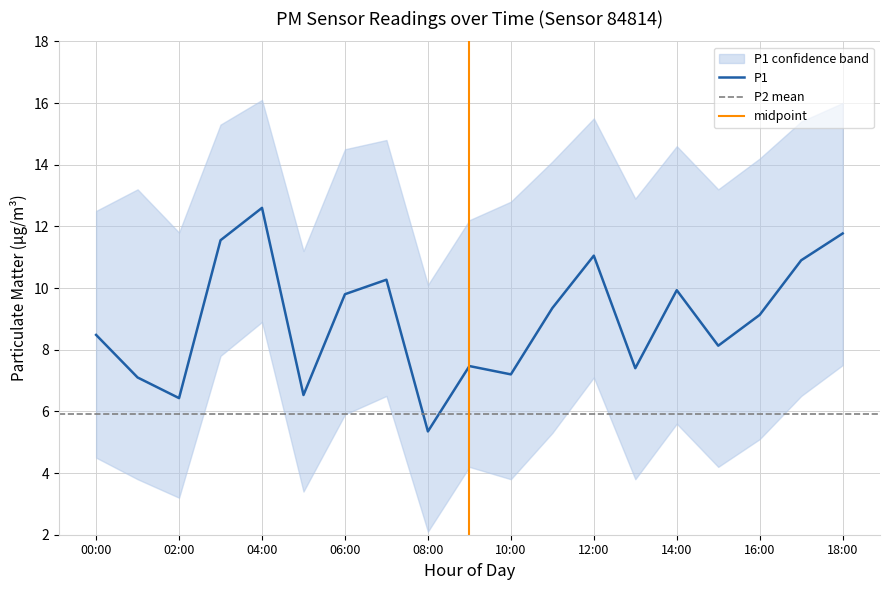

What is the smallest value displayed?

5.3